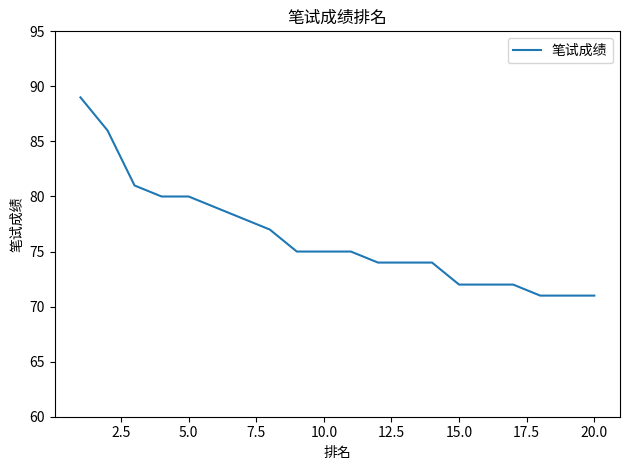

What is the difference between the maximum and minimum values?

18